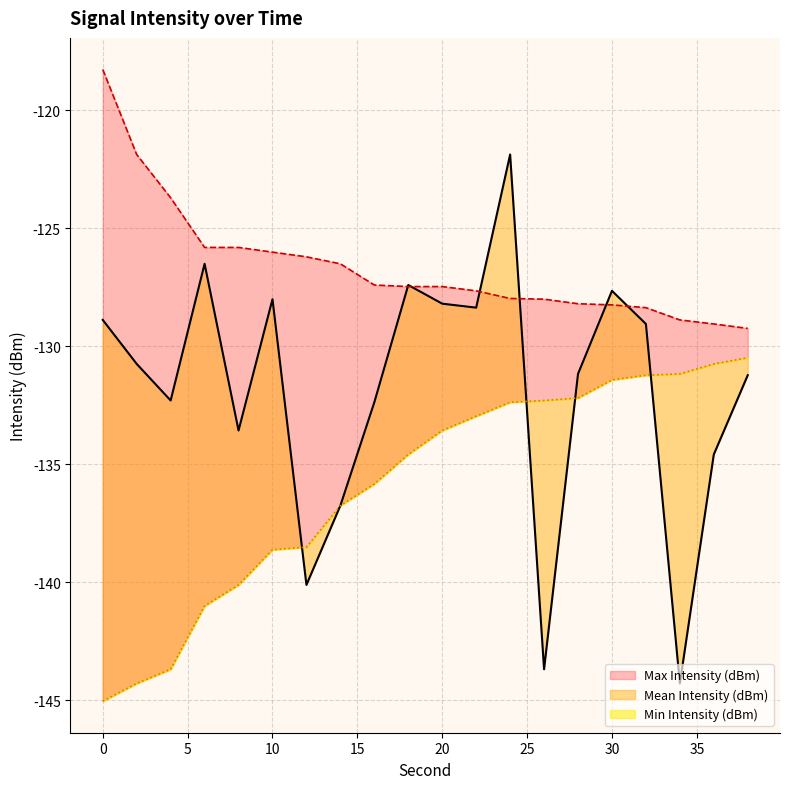

What is the approximate value of Max Intensity (dBm) at 22?

-127.6